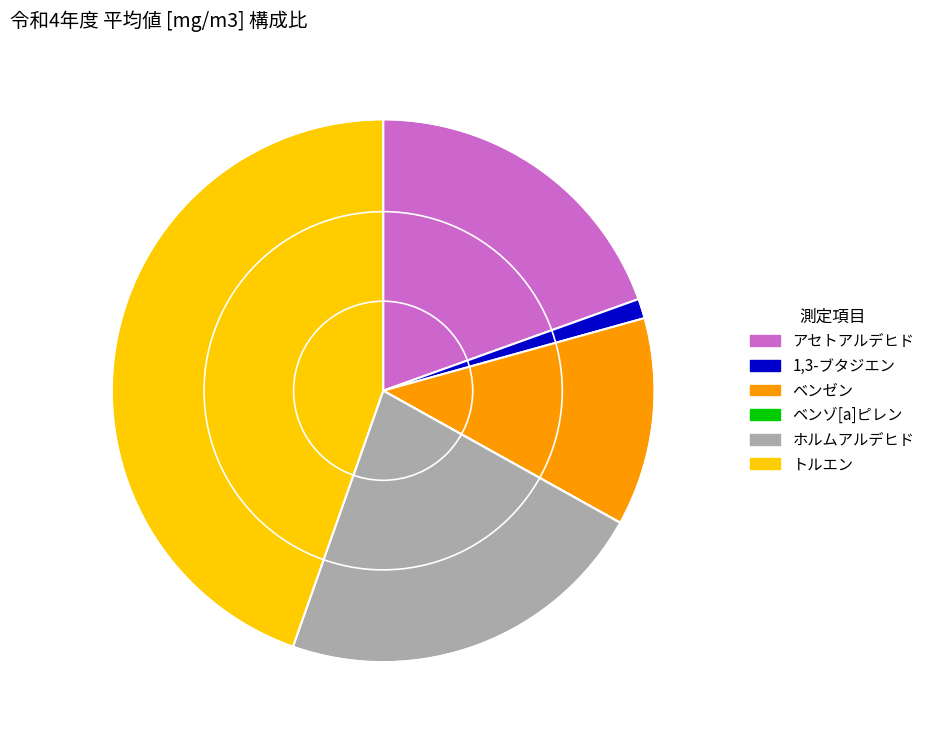

Between アセトアルデヒド and ホルムアルデヒド, which is larger?

ホルムアルデヒド